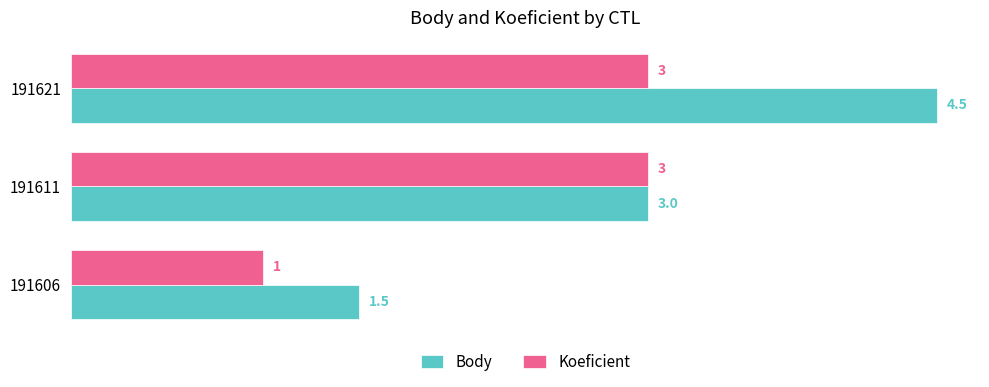

What is the sum of the Body values at 191621 and 191606?

6.0